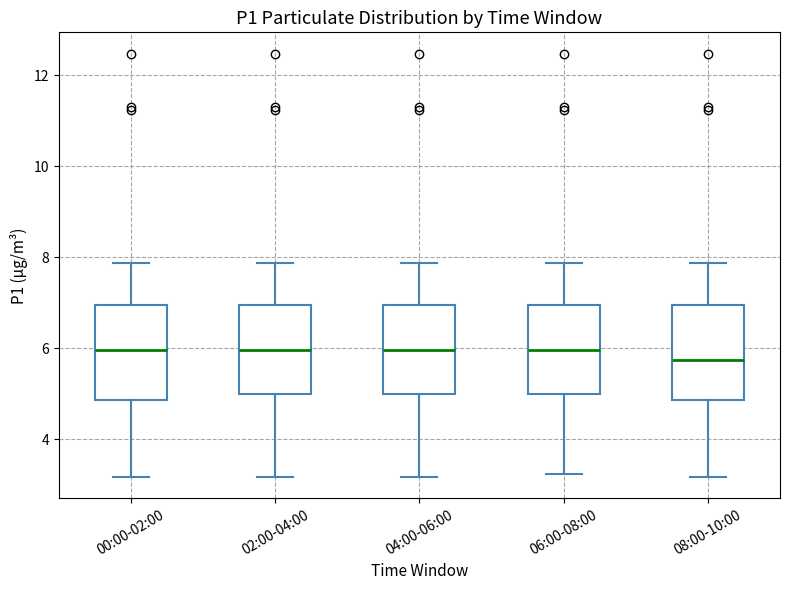

Reading left to right, transcribe this box plot: for each box, give where its median line is, the range the box spans, and where its two whiskers end, as read against the y-axis. The values are not printed on the chart, so give them approximately, as read against the axis.

00:00-02:00: median 6.0, box 4.8 to 7.0, whiskers 3.2 to 7.8
02:00-04:00: median 6.0, box 5.0 to 7.0, whiskers 3.2 to 7.8
04:00-06:00: median 6.0, box 5.0 to 7.0, whiskers 3.2 to 7.8
06:00-08:00: median 6.0, box 5.0 to 7.0, whiskers 3.2 to 7.8
08:00-10:00: median 5.8, box 4.8 to 7.0, whiskers 3.2 to 7.8